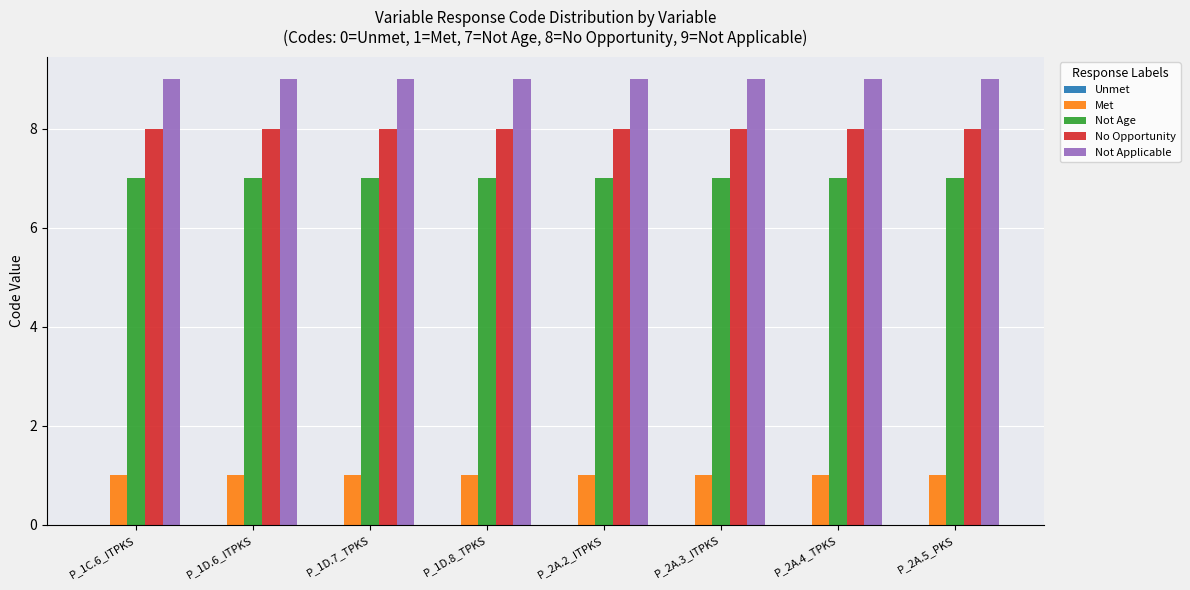

What is the spread (max minus min) of values at P_2A.2_ITPKS?

8